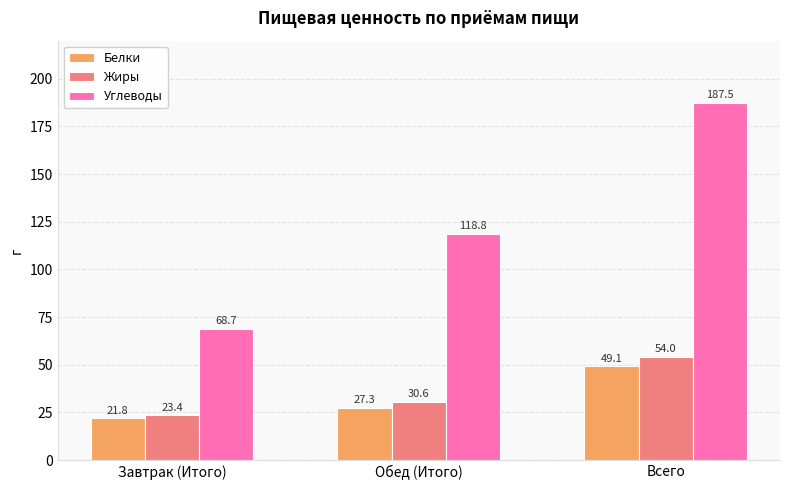

What is the label of the 1st bar from the left?

Завтрак (Итого)